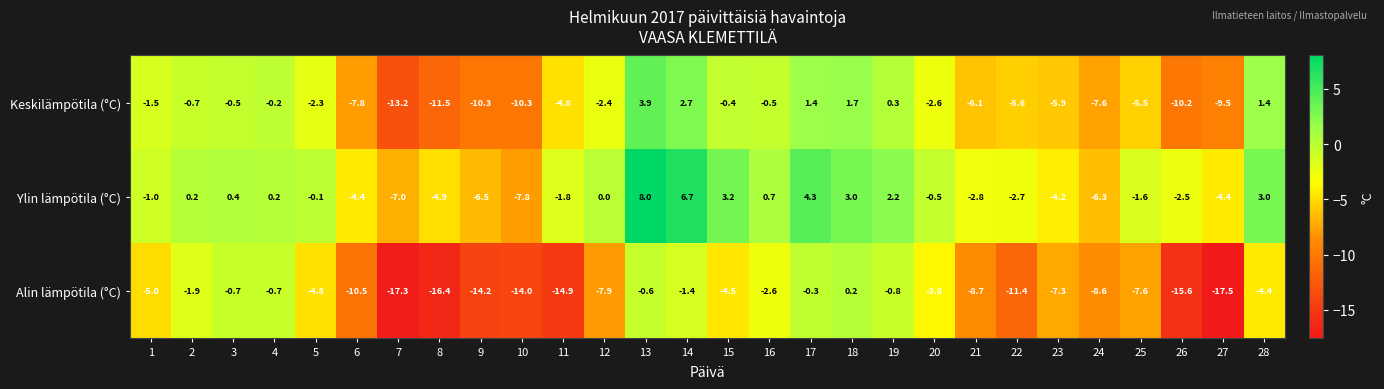

How many values in Alin lämpötila (°C) are below zero?

27